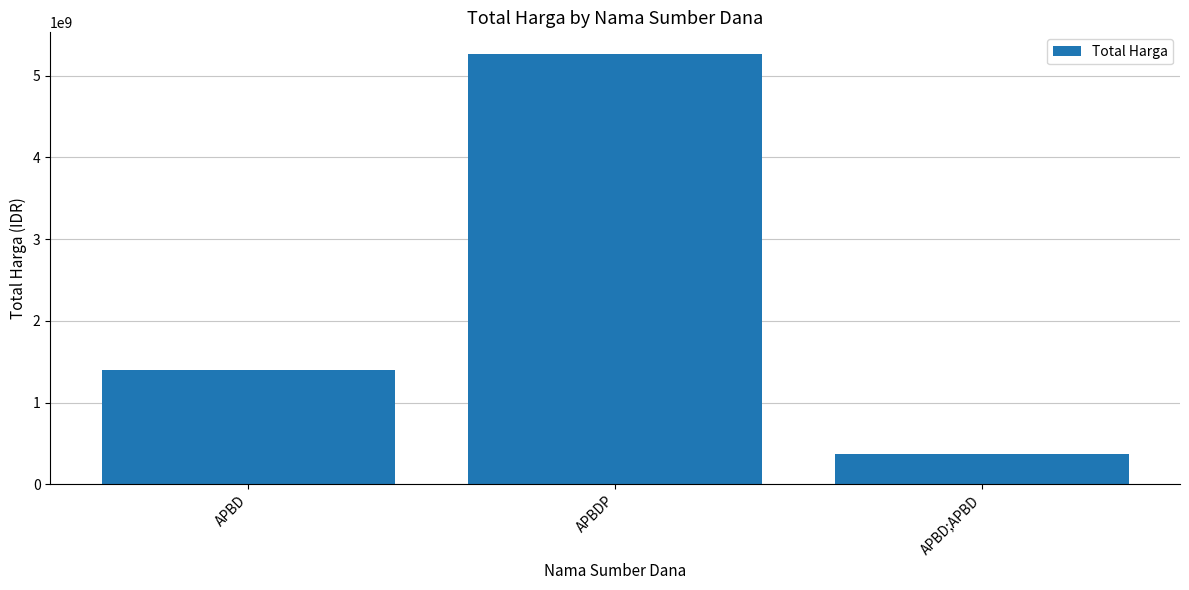

True or false: the data shows 583857792 at APBD;APBD.

False